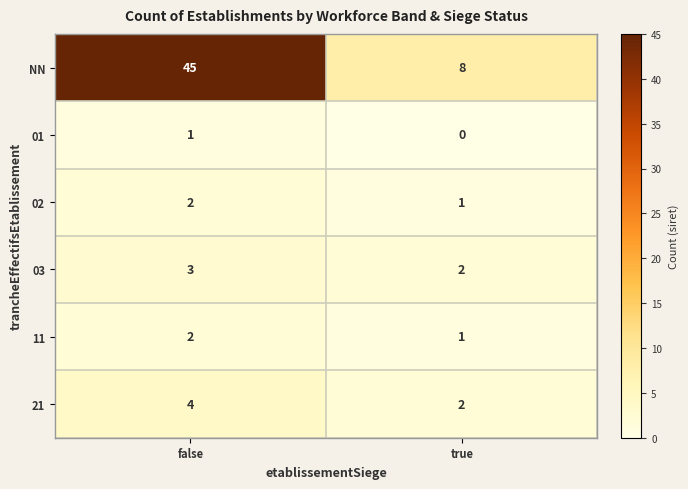

What is the sum of the 02 values at true and false?

3